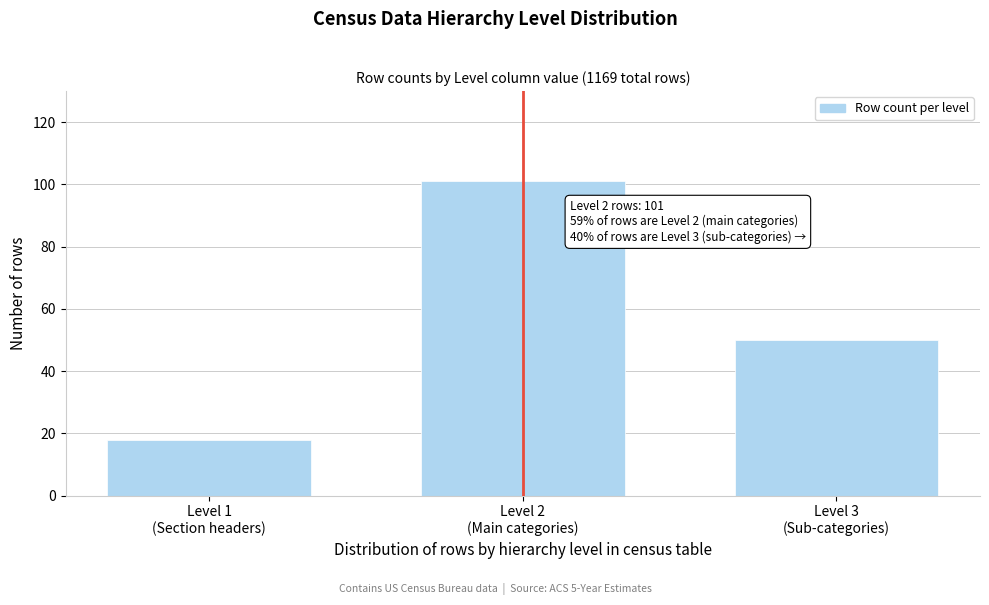

Reading right to left, transcribe all the data shown in this chart.

50	101	18